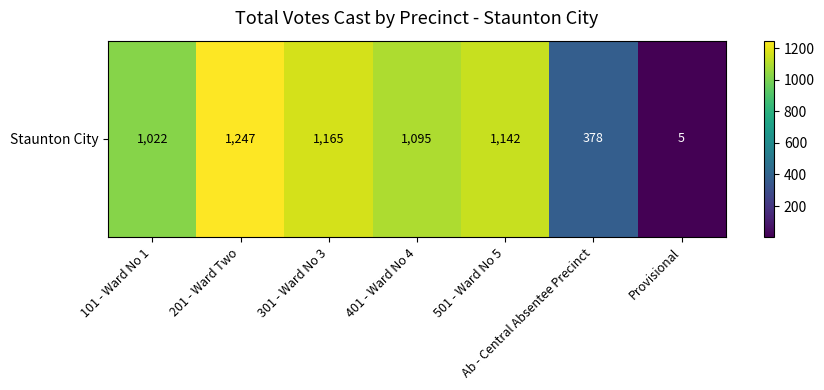

Rank the categories by value from highest to lowest.

201 - Ward Two, 301 - Ward No 3, 501 - Ward No 5, 401 - Ward No 4, 101 - Ward No 1, Ab - Central Absentee Precinct, Provisional